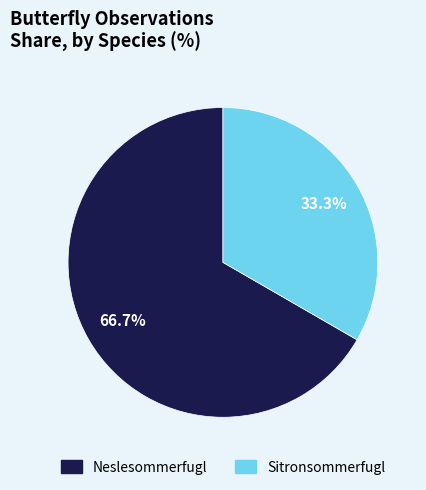

How many segments does this pie chart have?

2